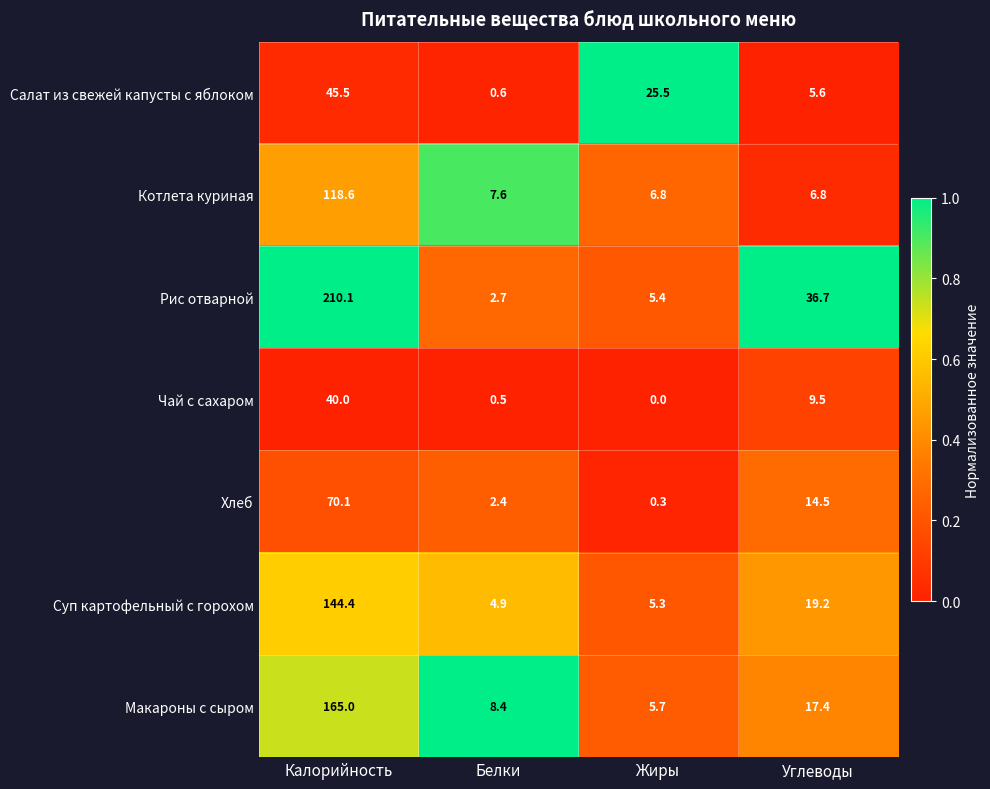

Rank the series at Жиры from lowest to highest value.

Чай с сахаром, Хлеб, Суп картофельный с горохом, Рис отварной, Макароны с сыром, Котлета куриная, Салат из свежей капусты с яблоком